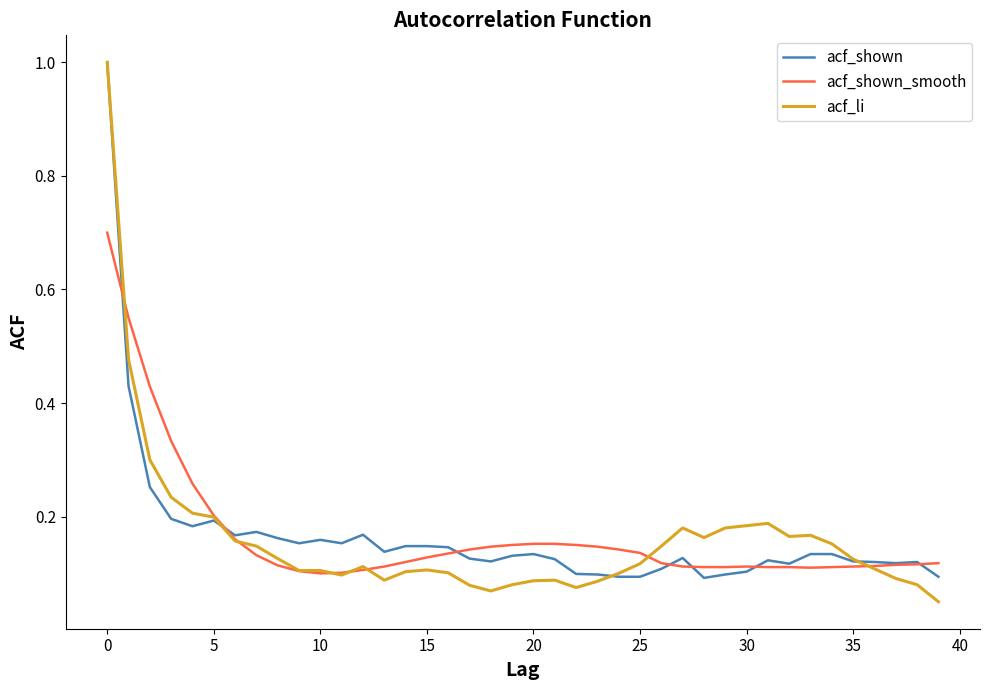

What is the maximum value for acf_li?

1.0